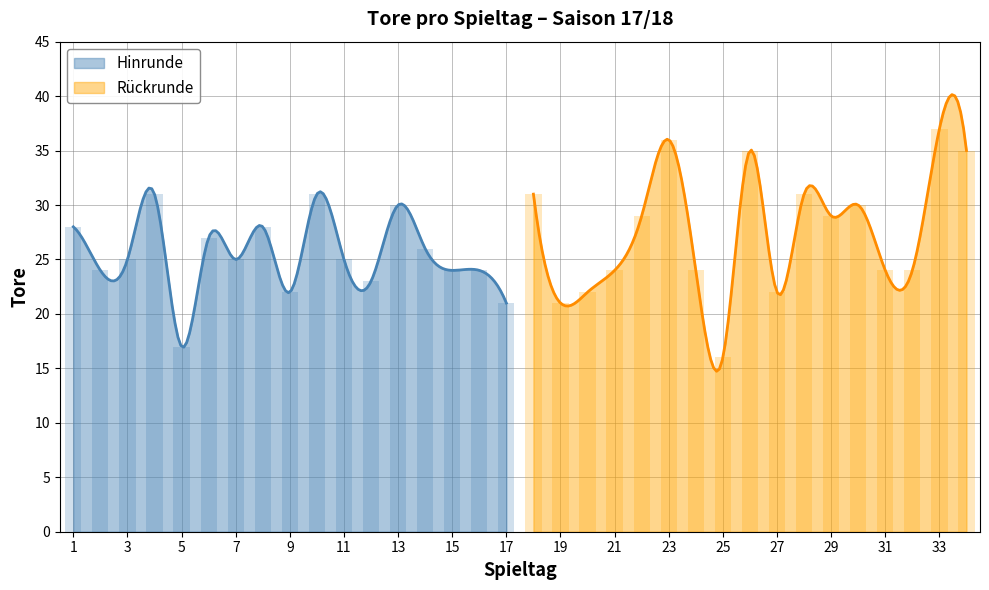

Approximately how many times larger is the value at 6 compared to 26?

0.8